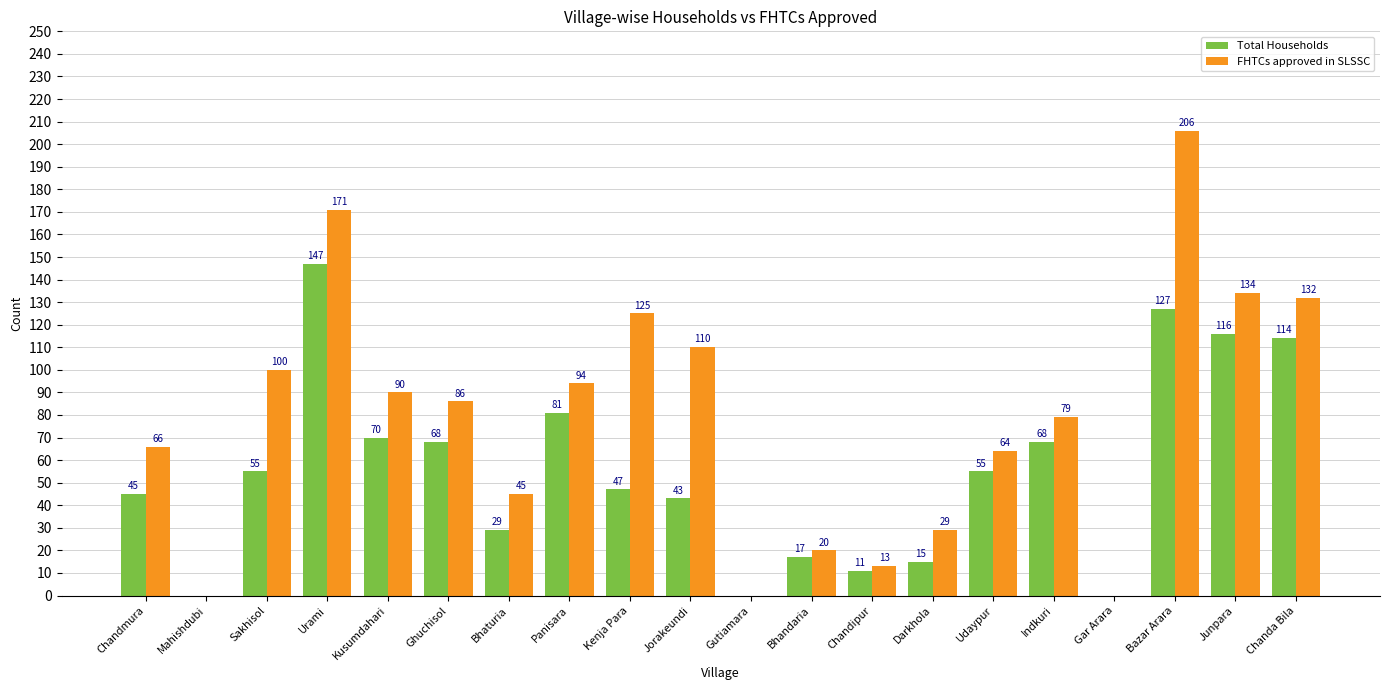

At which category is the sum across all series the highest?

Bazar Arara